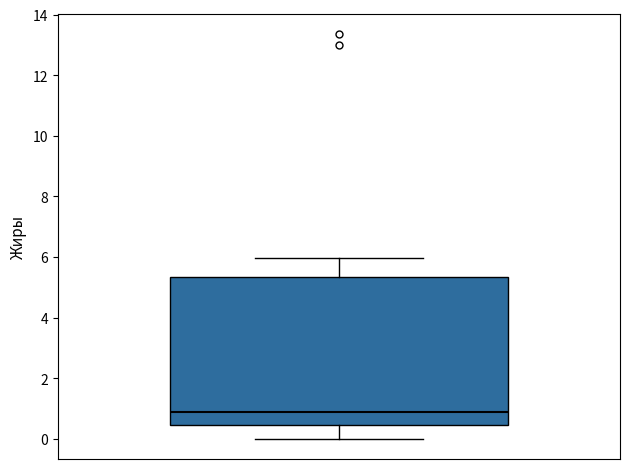

Transcribe this box plot: give where the median line is, the range the box spans, and where the two whiskers end, as read against the y-axis. The values are not printed on the chart, so give them approximately, as read against the axis.

median 0.8, box 0.4 to 5.4, whiskers 0.0 to 6.0